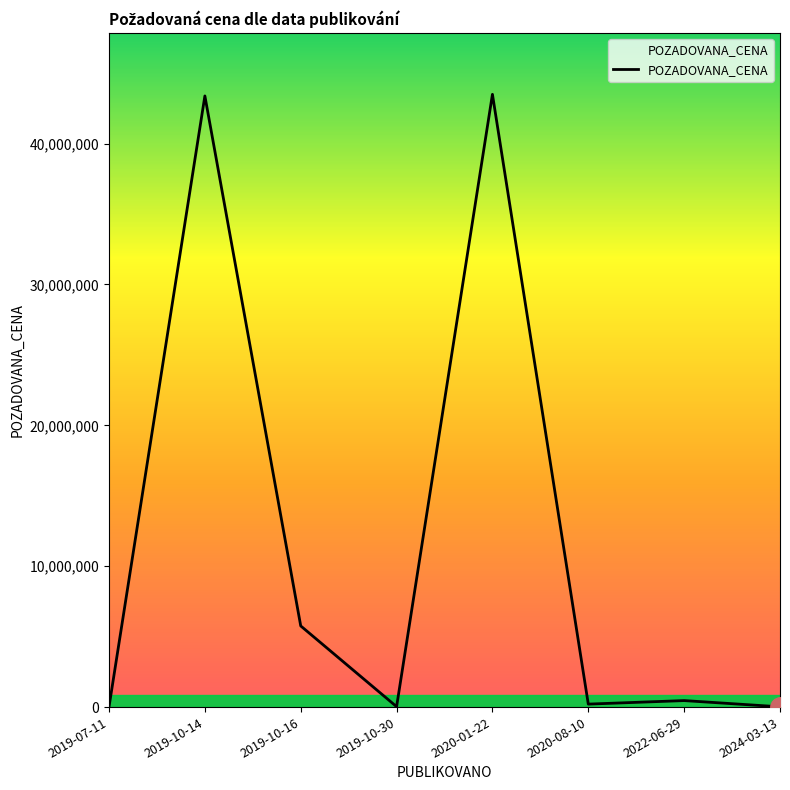

At which category does the data reach its first local peak?

2019-10-14